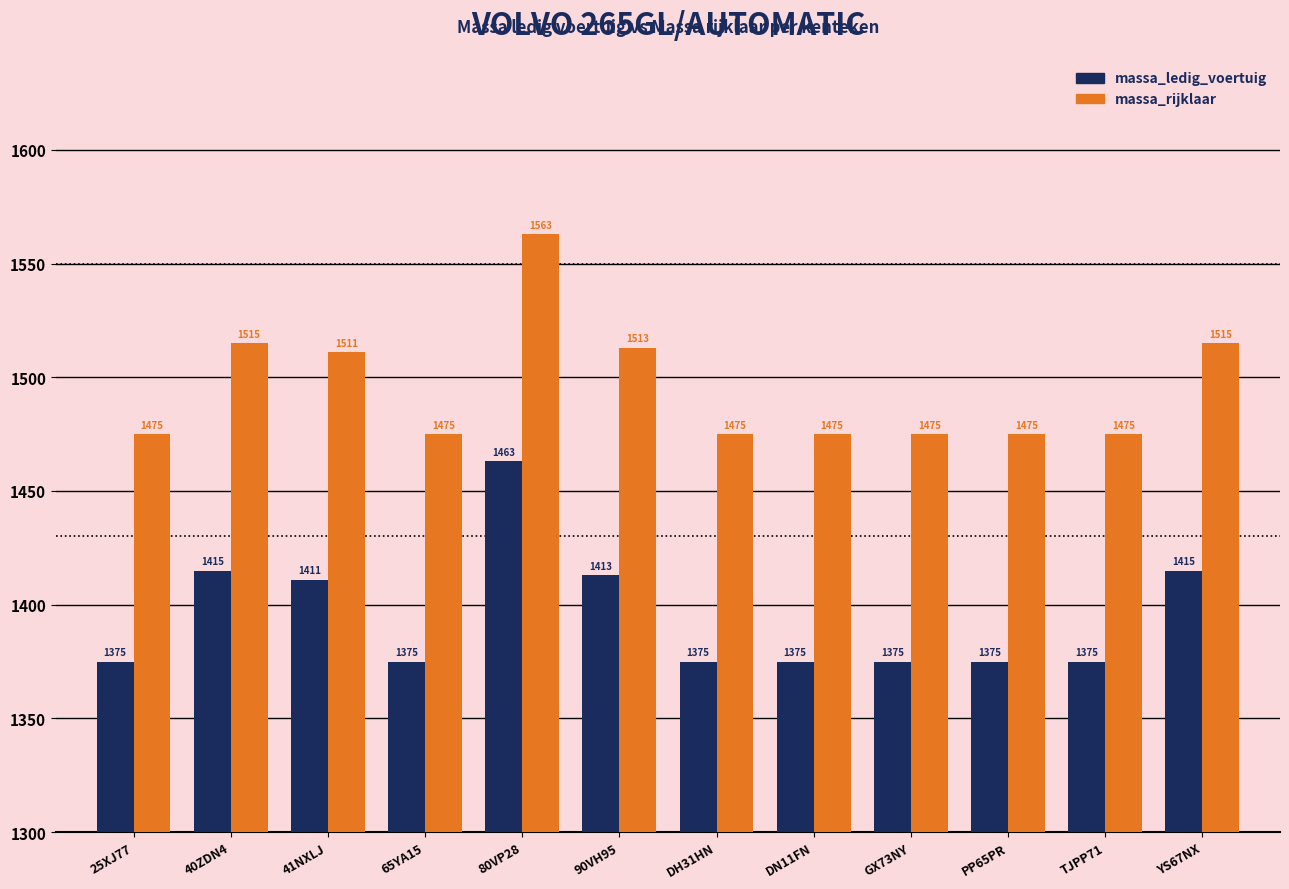

What is the spread (max minus min) of values at 65YA15?

100